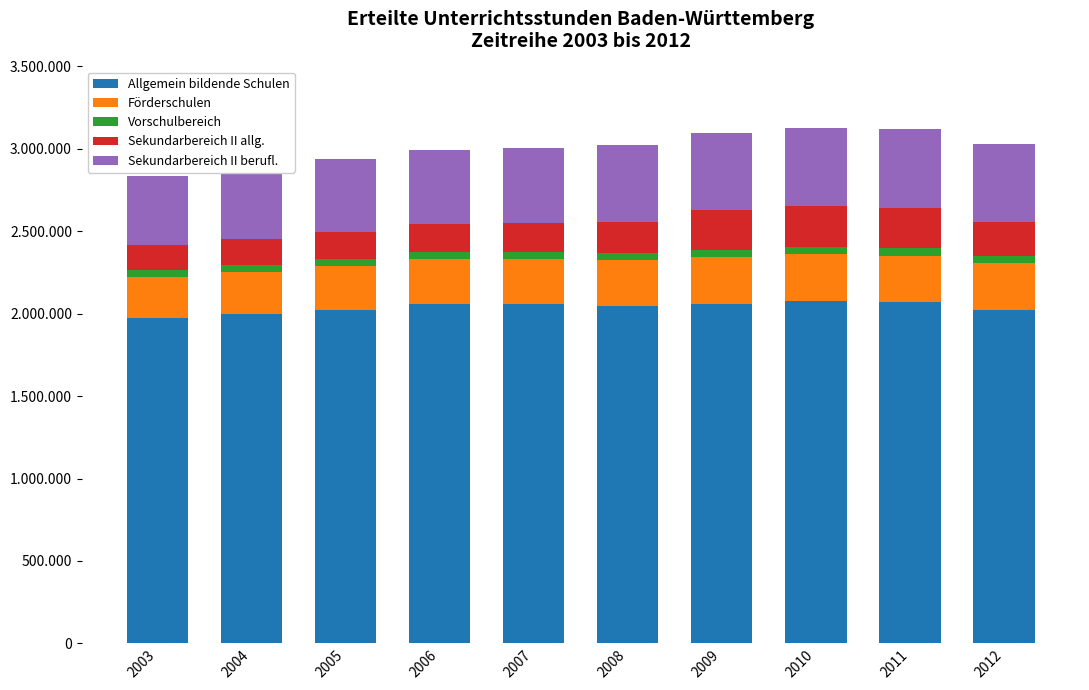

True or false: Sekundarbereich II berufl. has a value of 421002.0 at 2003.

True